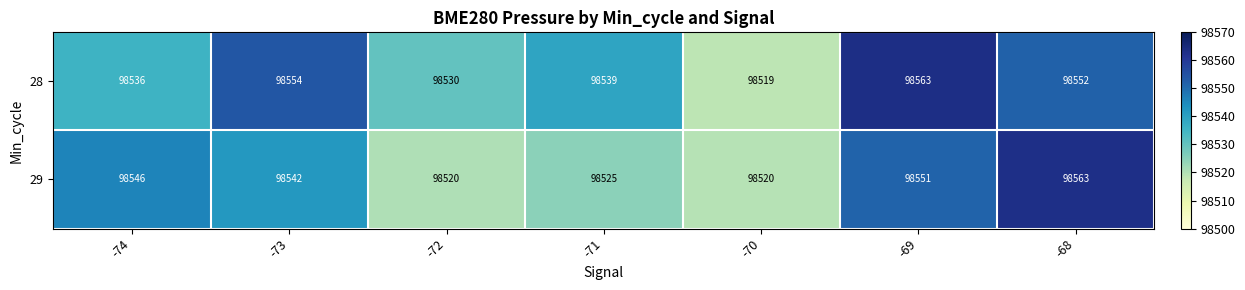

What is the total value across all series at -73?

197096